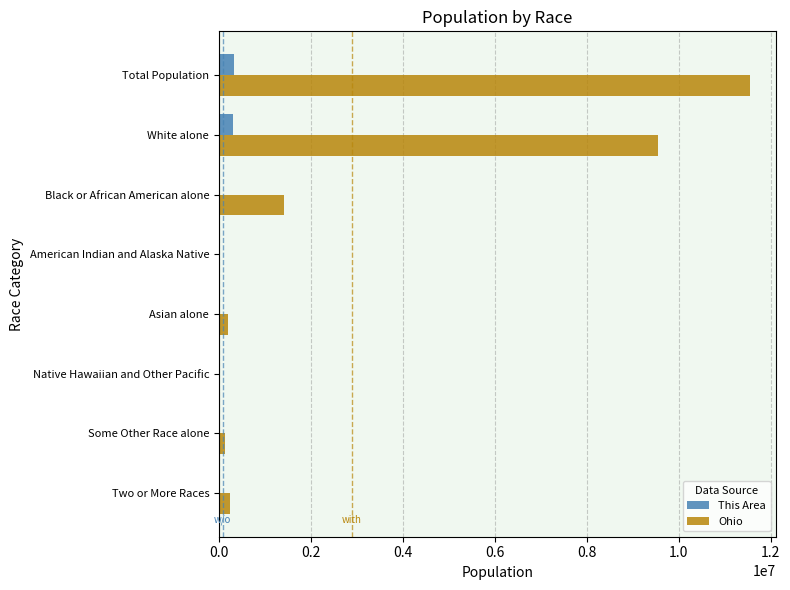

What is the maximum value for Ohio?

11536504